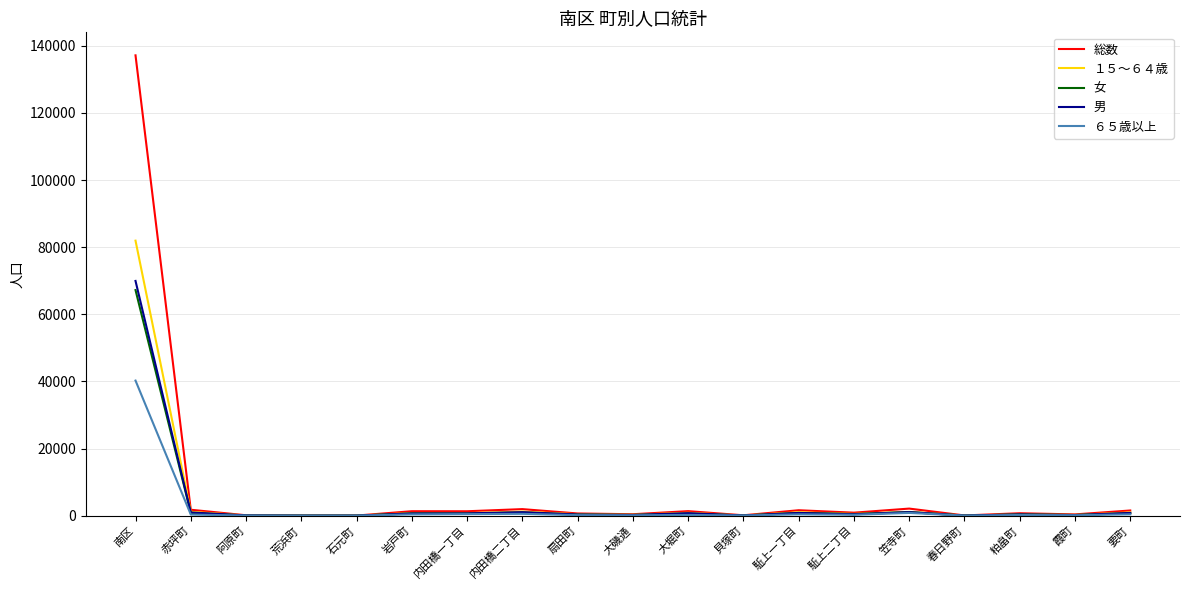

Which series has the largest total across all categories?

総数